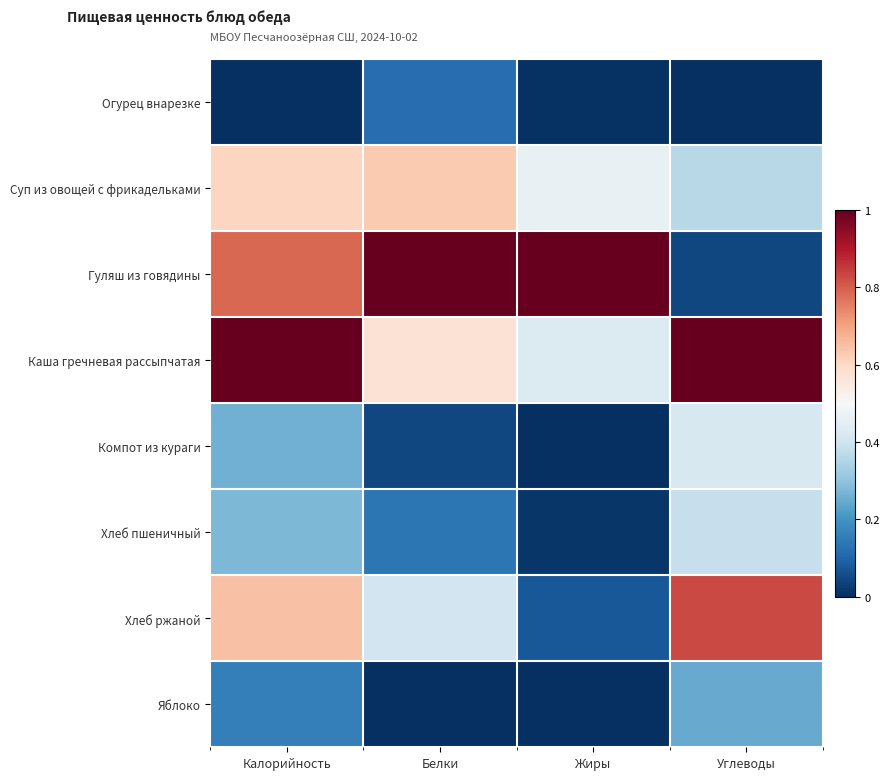

At which category is the sum across all series the highest?

Калорийность